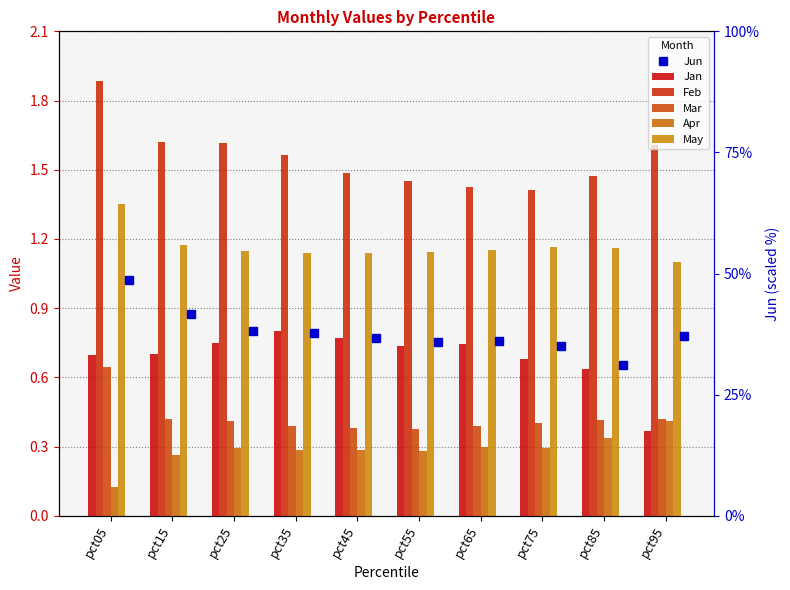

Is the value of Apr at pct35 greater than the value of May at pct05?

No